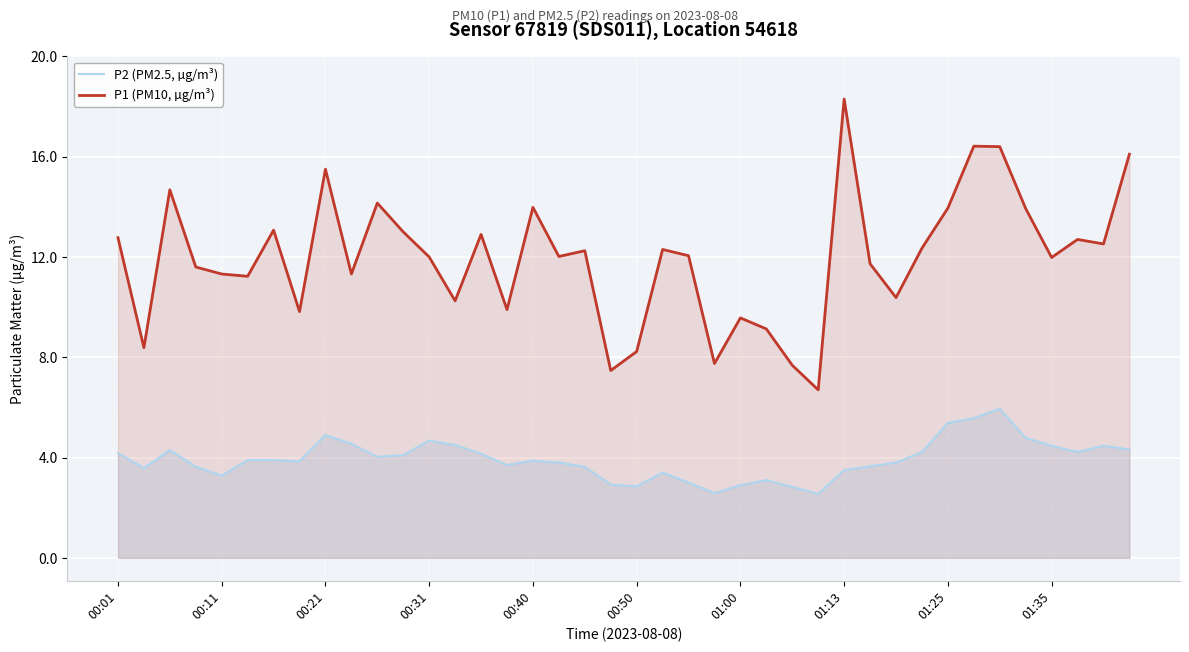

Which series has the widest spread of values?

P1 (PM10, µg/m³)